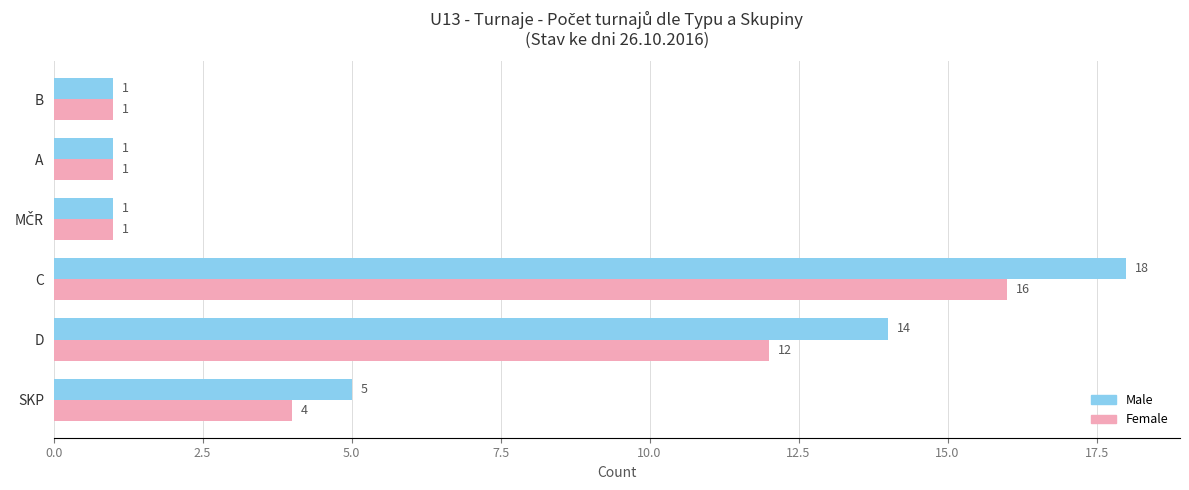

What is the maximum value for Female?

16